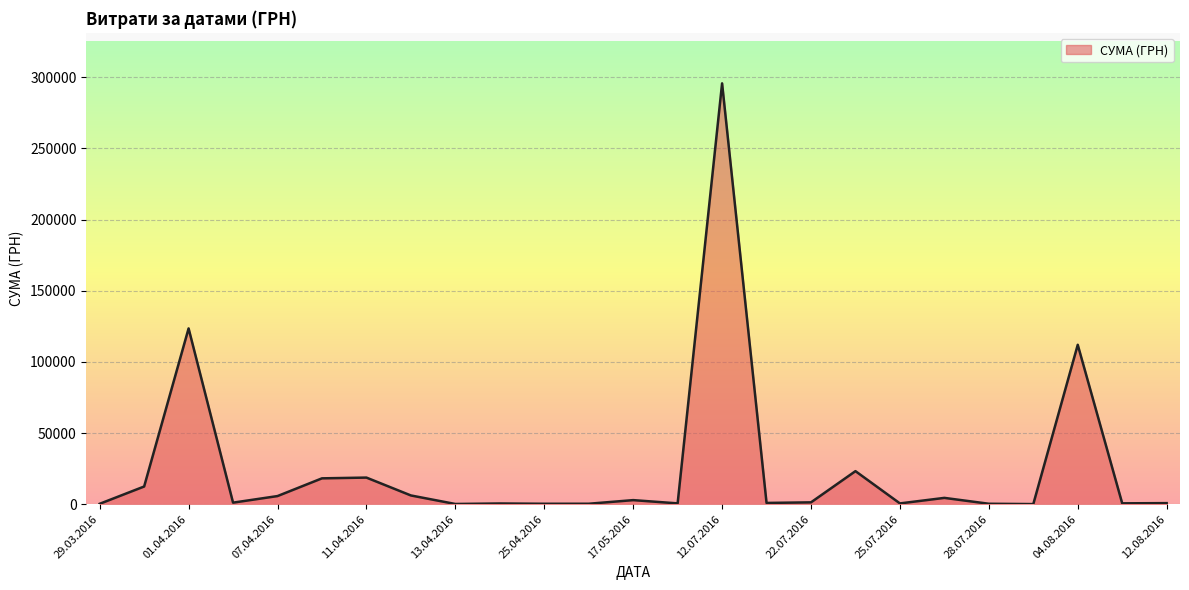

What is the average value?

25239.1